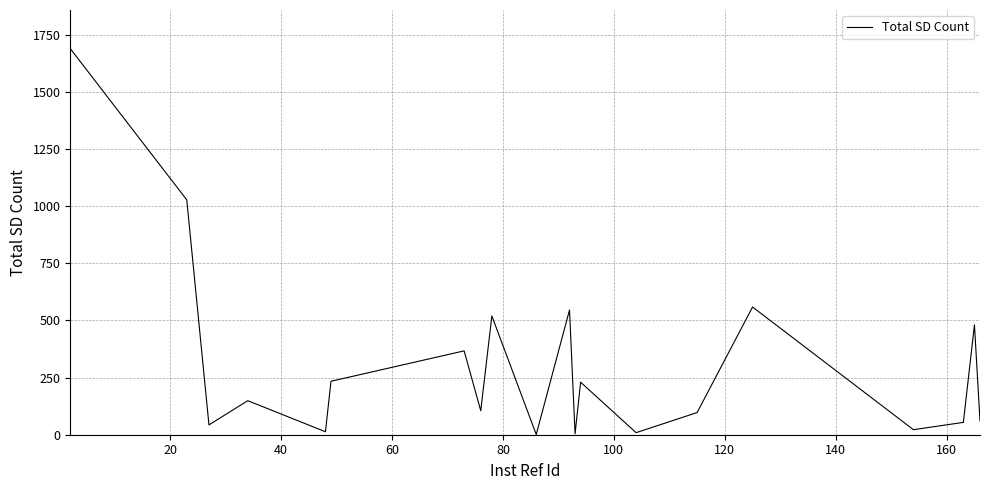

What is the maximum value shown in the chart?

1690